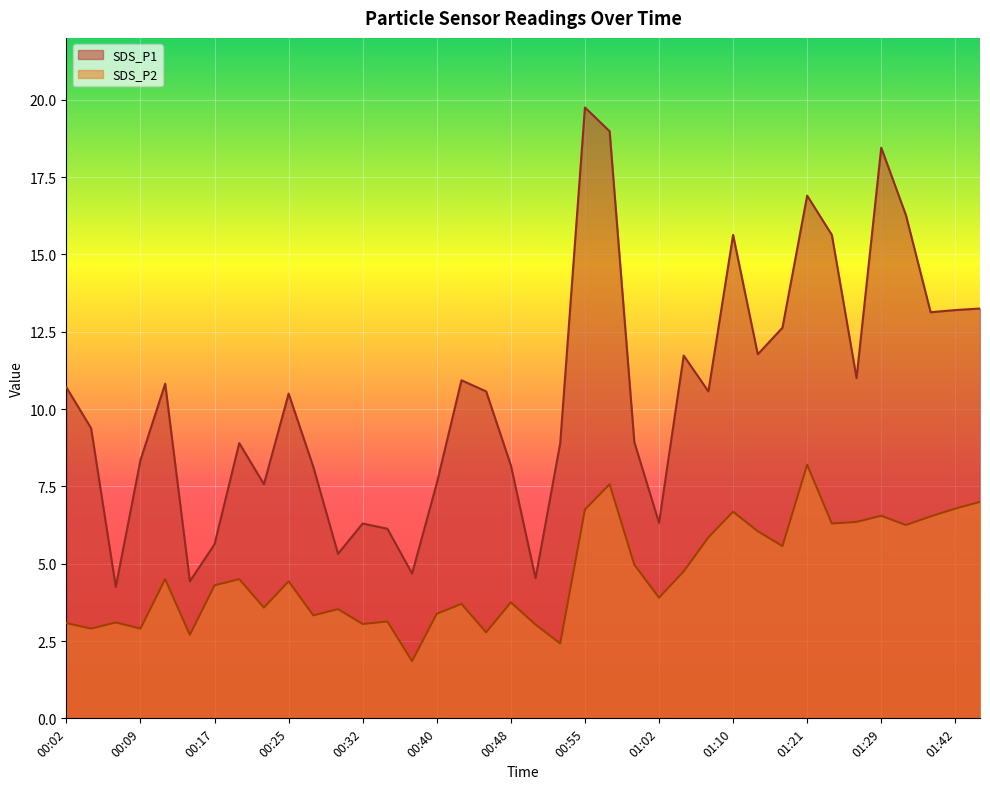

How many lines are shown in the chart?

2